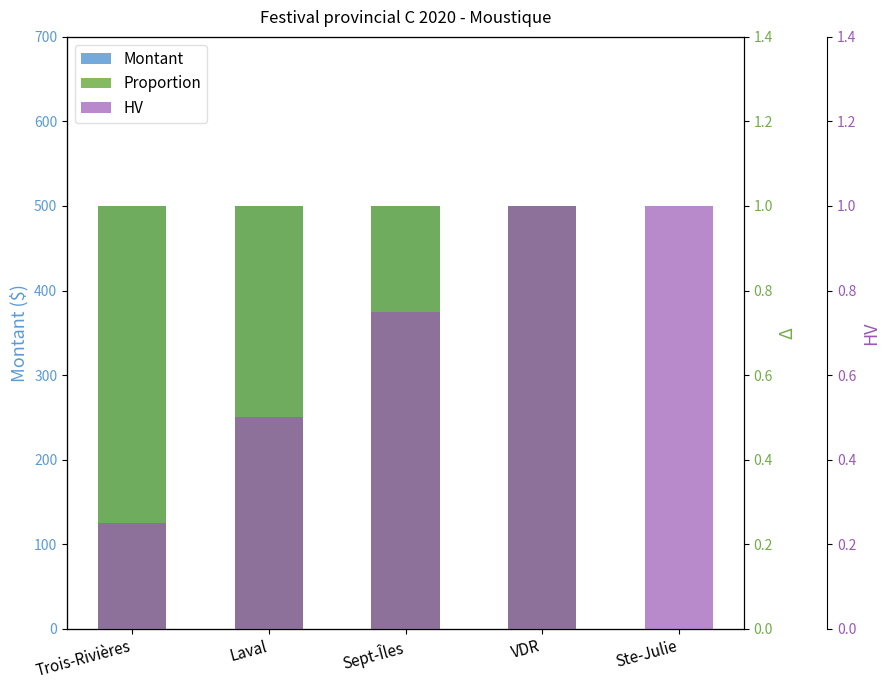

Rank the series at Ste-Julie from highest to lowest value.

HV, Montant, Proportion